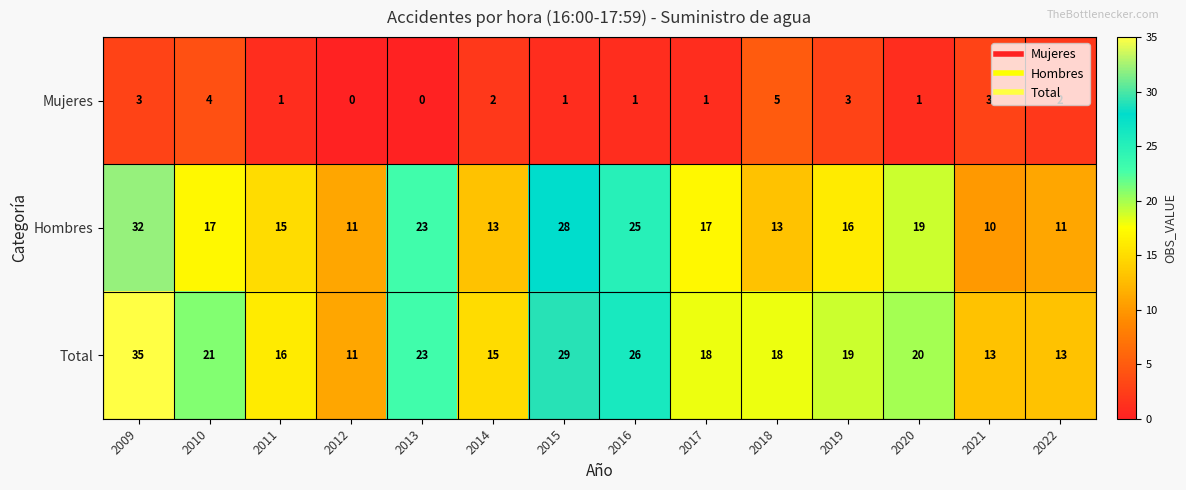

What is the sum of the Mujeres values at 2015 and 2021?

4